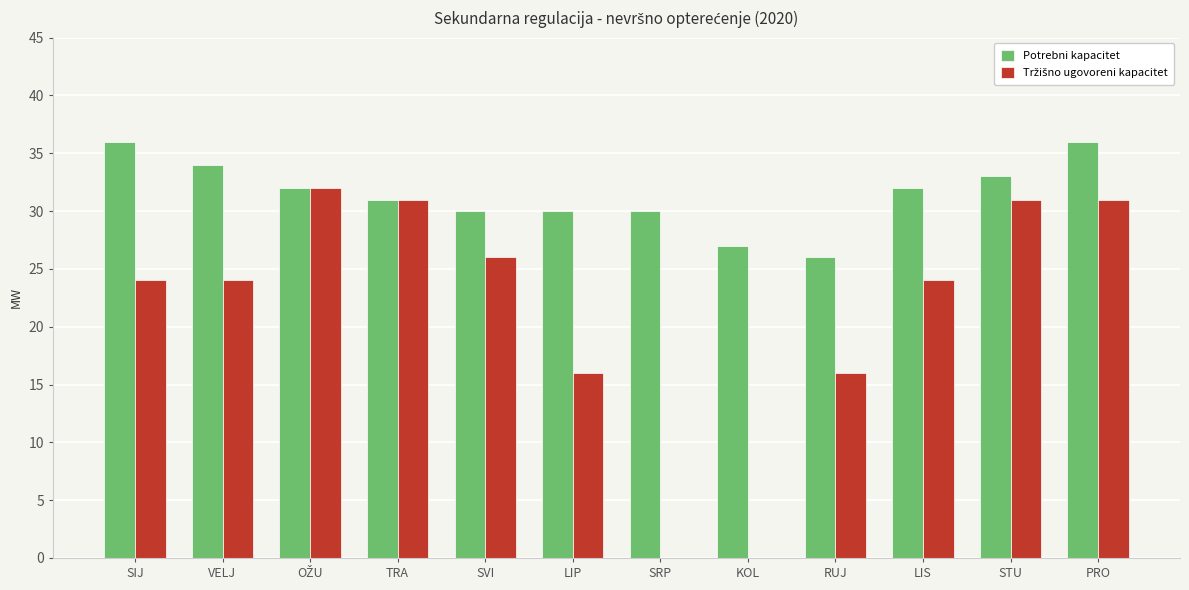

How many groups of bars are there?

12